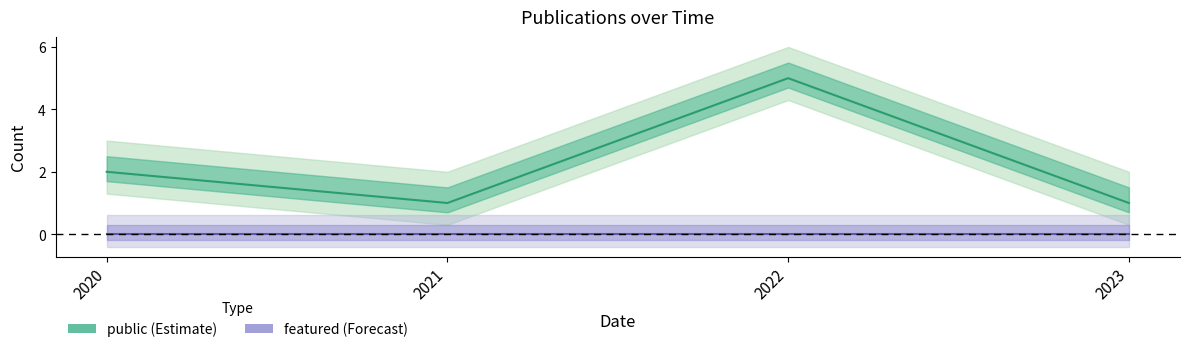

What is the total value across all series at 2022?

5